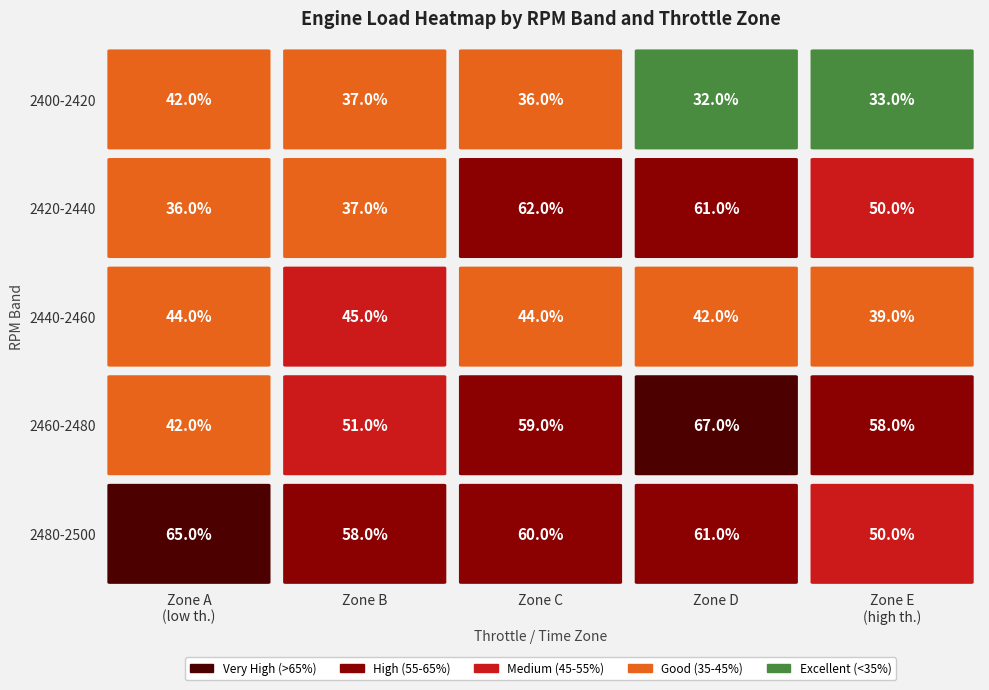

Reading left to right, transcribe all the data shown in this chart.

2400-2420: 0.4	0.4	0.4	0.3	0.3
2420-2440: 0.4	0.4	0.6	0.6	0.5
2440-2460: 0.4	0.5	0.4	0.4	0.4
2460-2480: 0.4	0.5	0.6	0.7	0.6
2480-2500: 0.7	0.6	0.6	0.6	0.5